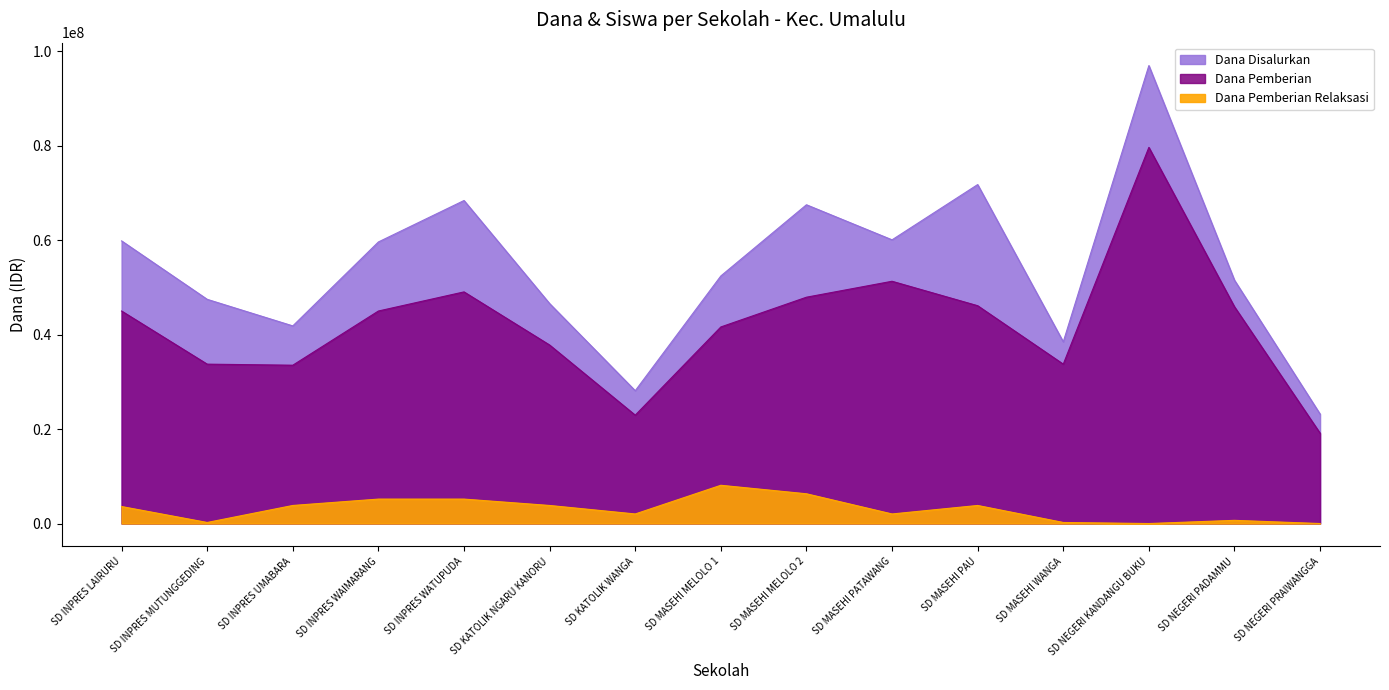

Is the value of Dana Disalurkan at SD NEGERI PADAMMU greater than the value of Dana Pemberian at SD MASEHI PAU?

Yes